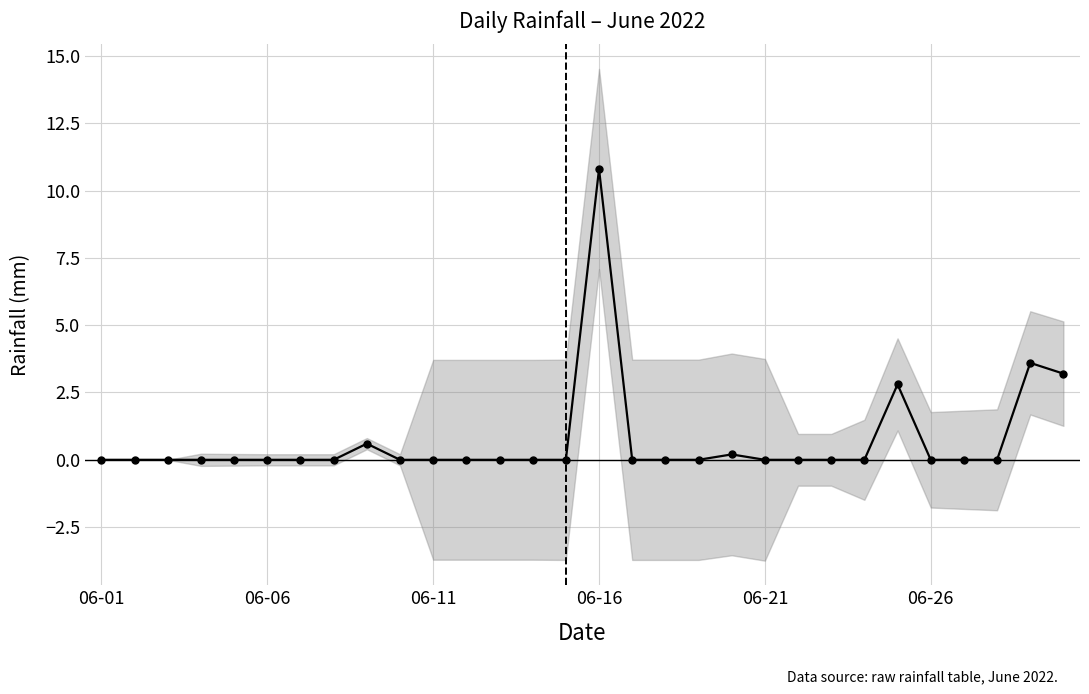

At which category does the chart reach its minimum across all series?

06-01